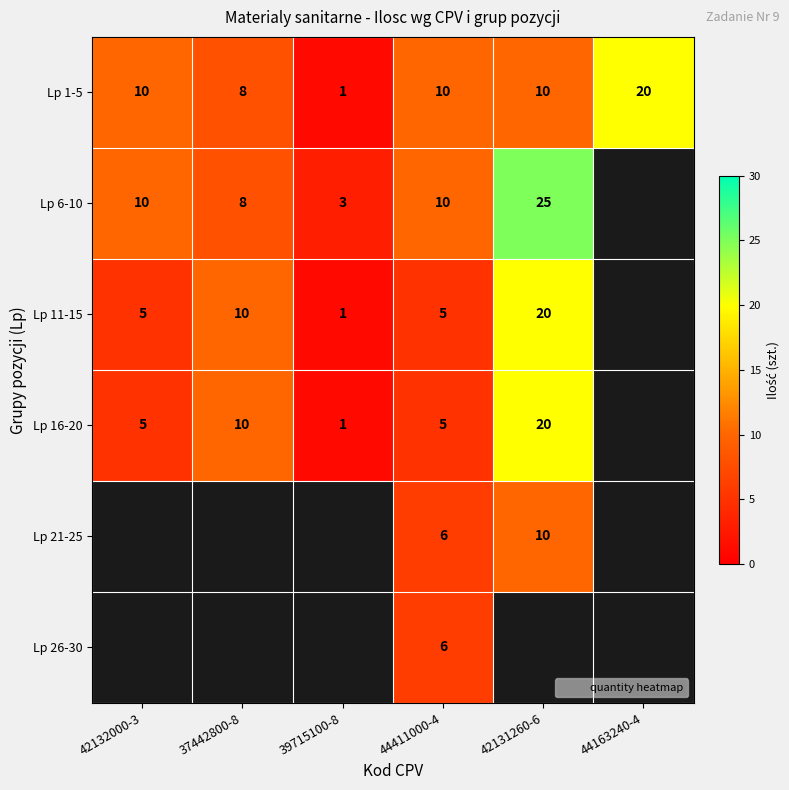

Which series has the widest spread of values?

Lp 6-10